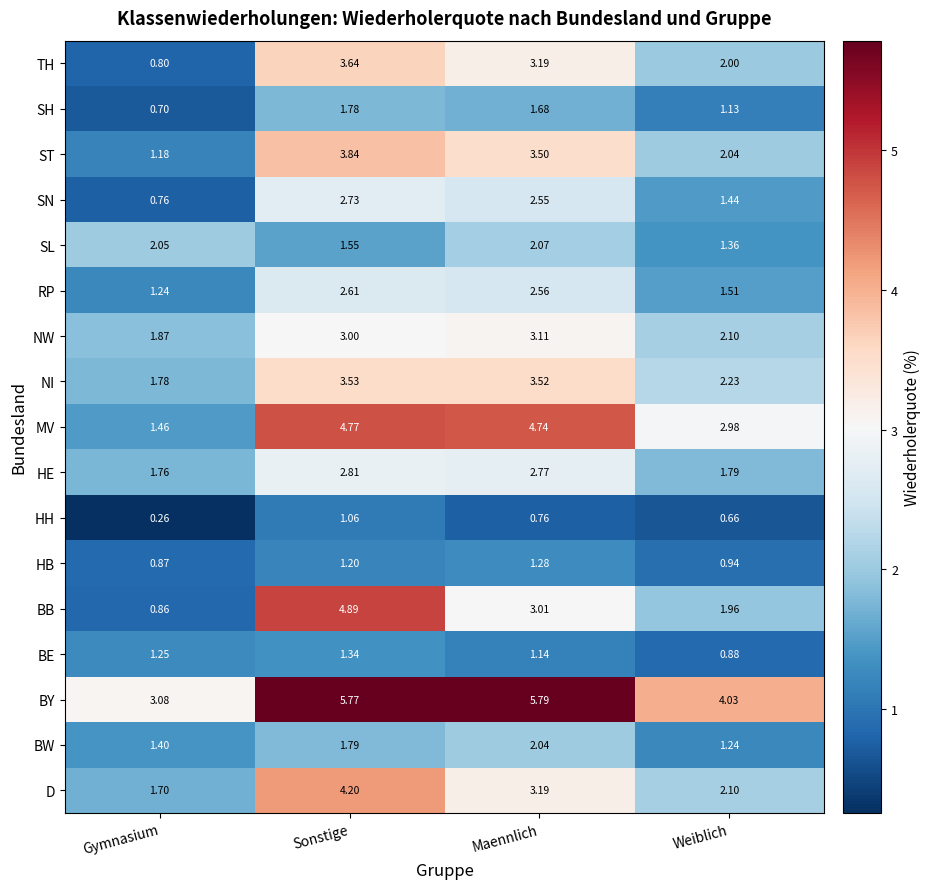

Which label corresponds to the smallest value in the chart?

Gymnasium